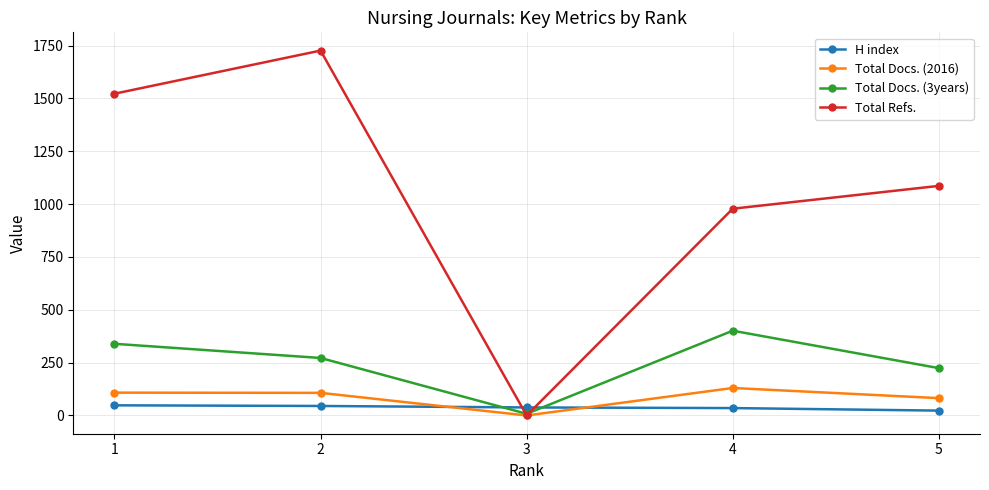

How many distinct data groups are displayed?

4